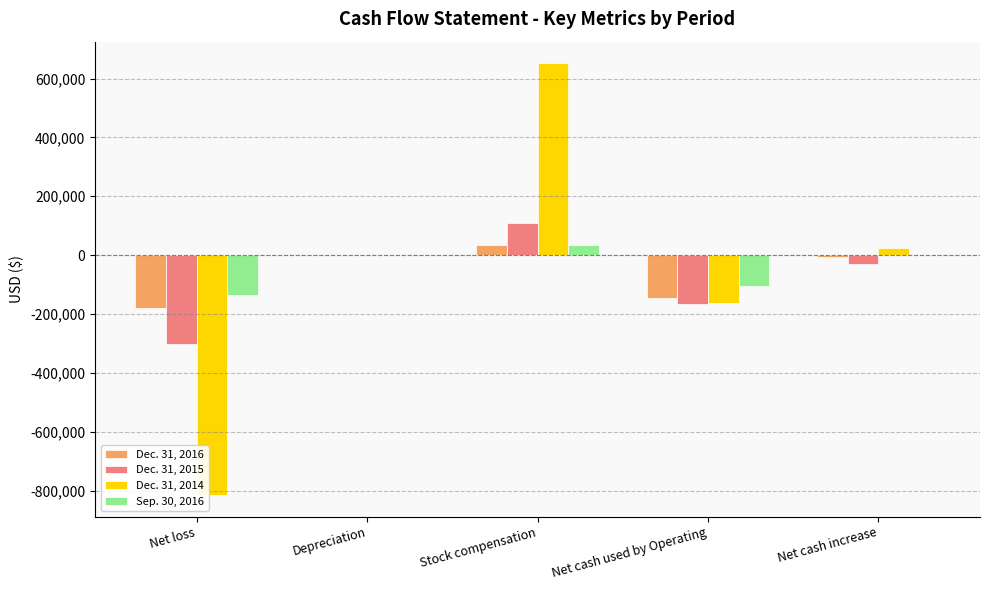

Is it true that Dec. 31, 2016 equals -56047 at Net loss?

False